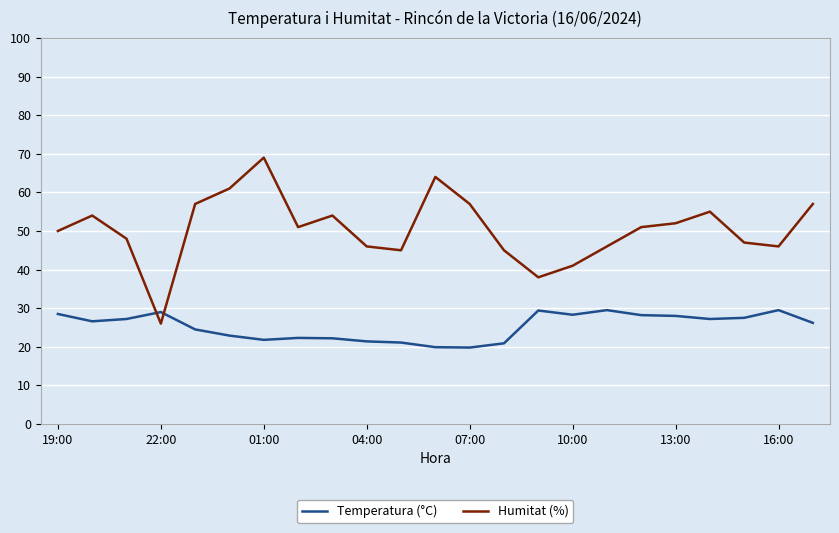

What is the highest value of the Temperatura (°C) series?

29.5